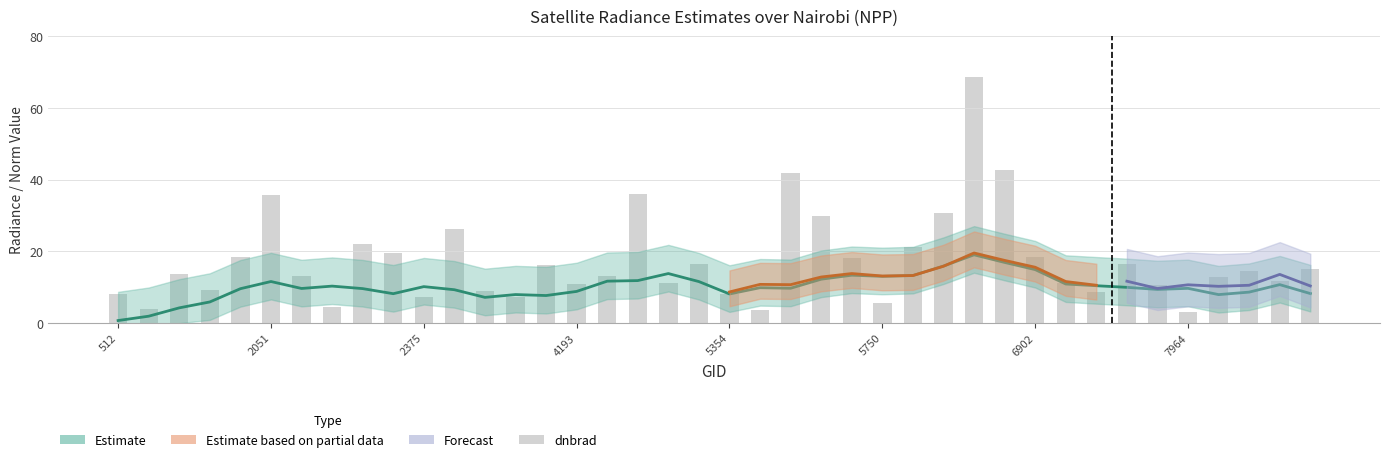

List the labels in order of value, largest first.

28, 29, 22, 17, 5750, 27, 23, 11, 8, 26, 9, 5354, 30, 24, 19, 33, 14, 39, 37, 2375, 16, 6902, 36, 38, 18, 31, 15, 34, 4193, 12, 32, 512, 20, 10, 13, 25, 7964, 2051, 21, 35